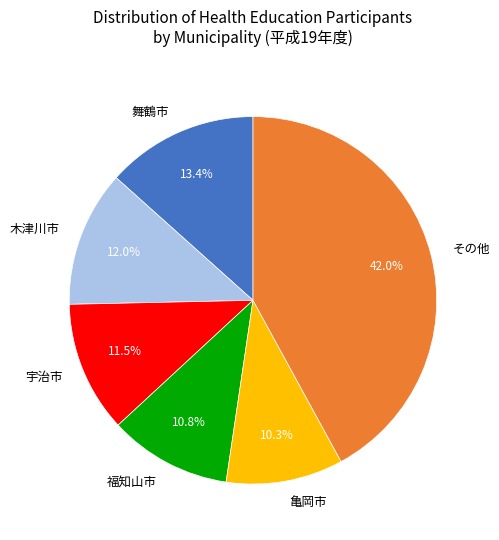

Which category has the biggest portion of the pie?

その他